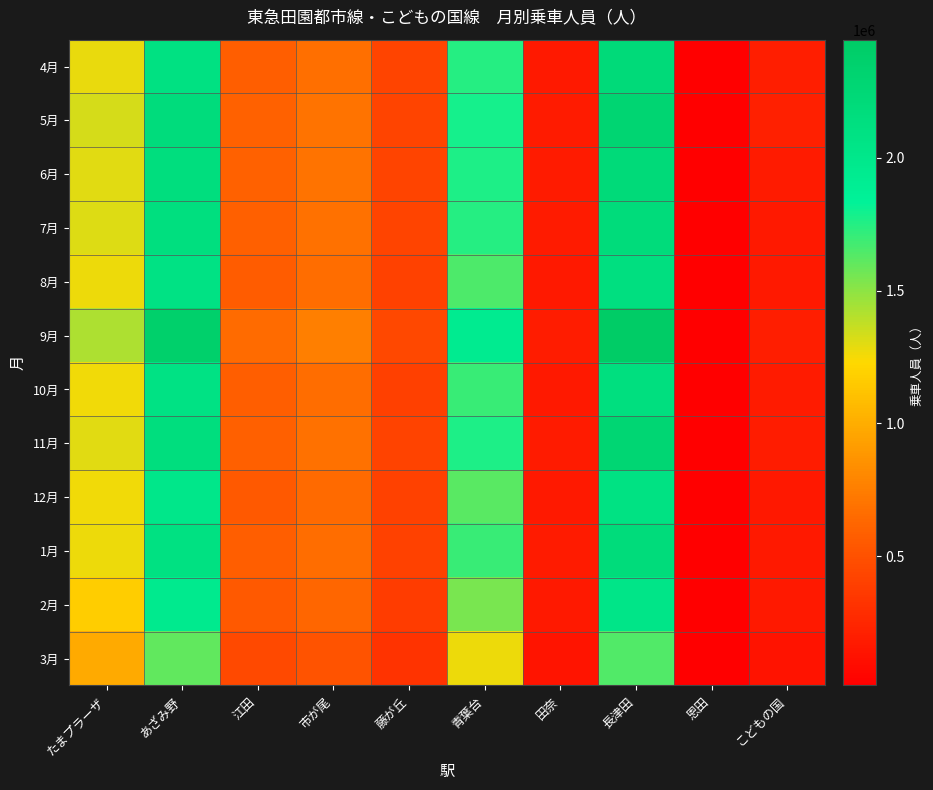

Reading left to right, extract all data points from this chart.

4月: たまプラーザ=1284884	あざみ野=2095587	江田=580574	市が尾=674476	藤が丘=424499	青葉台=1744590	田奈=171376	長津田=2211594	恩田=15648	こどもの国=192815
5月: たまプラーザ=1326666	あざみ野=2172263	江田=599107	市が尾=687790	藤が丘=427543	青葉台=1789340	田奈=178275	長津田=2296476	恩田=14786	こどもの国=209766
6月: たまプラーザ=1301544	あざみ野=2143951	江田=594207	市が尾=688398	藤が丘=422048	青葉台=1768292	田奈=177114	長津田=2212754	恩田=13641	こどもの国=176566
7月: たまプラーザ=1313118	あざみ野=2140227	江田=585493	市が尾=684814	藤が丘=424997	青葉台=1747476	田奈=177195	長津田=2179723	恩田=14918	こどもの国=170801
8月: たまプラーザ=1270258	あざみ野=2078129	江田=569866	市が尾=665031	藤が丘=411156	青葉台=1656295	田奈=172508	長津田=2125611	恩田=13894	こどもの国=173724
9月: たまプラーザ=1428546	あざみ野=2370715	江田=657712	市が尾=762026	藤が丘=448398	青葉台=1935481	田奈=192210	長津田=2445757	恩田=13730	こどもの国=200187
10月: たまプラーザ=1259677	あざみ野=2083925	江田=577099	市が尾=660058	藤が丘=401579	青葉台=1701268	田奈=169597	長津田=2133905	恩田=13316	こどもの国=174345
11月: たまプラーザ=1297466	あざみ野=2143781	江田=588432	市が尾=680999	藤が丘=414403	青葉台=1765204	田奈=174868	長津田=2276271	恩田=17101	こどもの国=184043
12月: たまプラーザ=1261737	あざみ野=2004530	江田=549282	市が尾=639715	藤が丘=406130	青葉台=1625114	田奈=167140	長津田=2093562	恩田=14520	こどもの国=160068
1月: たまプラーザ=1270726	あざみ野=2096679	江田=579998	市が尾=666324	藤が丘=407989	青葉台=1695276	田奈=173775	長津田=2183989	恩田=14075	こどもの国=171563
2月: たまプラーザ=1170737	あざみ野=1959645	江田=549620	市が尾=629437	藤が丘=381843	青葉台=1551056	田奈=165390	長津田=2036446	恩田=12553	こどもの国=170373
3月: たまプラーザ=982330	あざみ野=1601826	江田=454028	市が尾=511950	藤が丘=325650	青葉台=1267228	田奈=140382	長津田=1645313	恩田=12115	こどもの国=130303